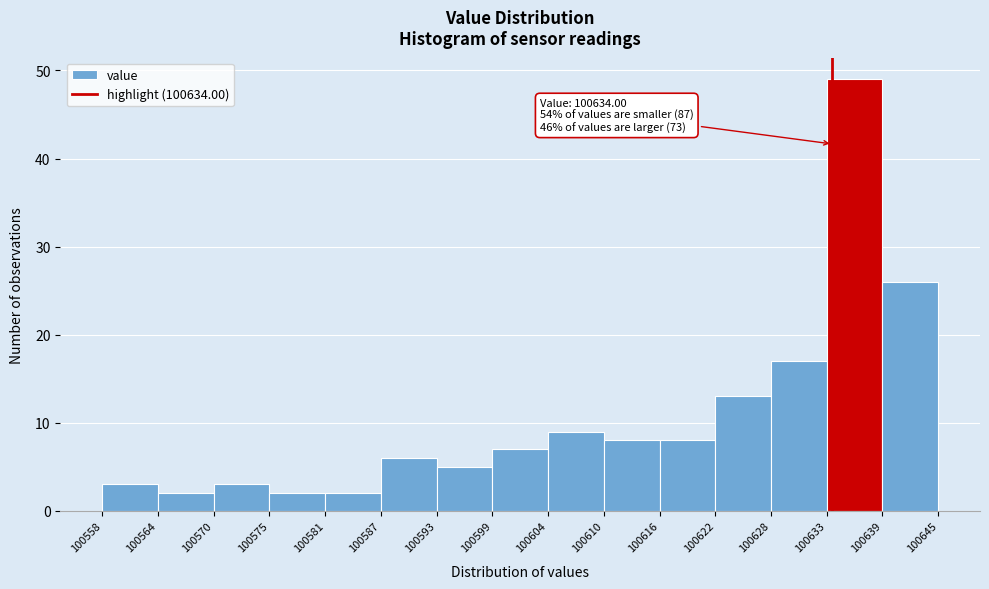

Which range on the x-axis has the tallest bar?

100633 to 100639